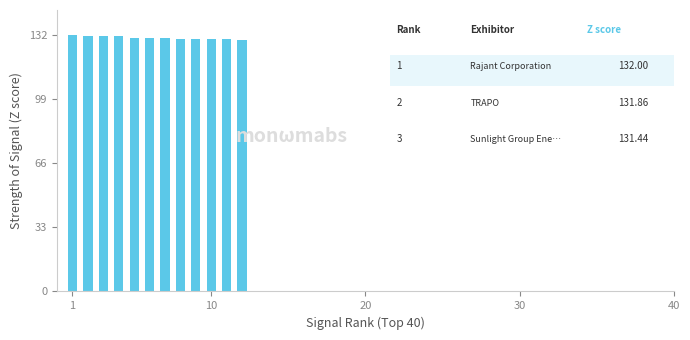

What is the sum of all values?

1567.6